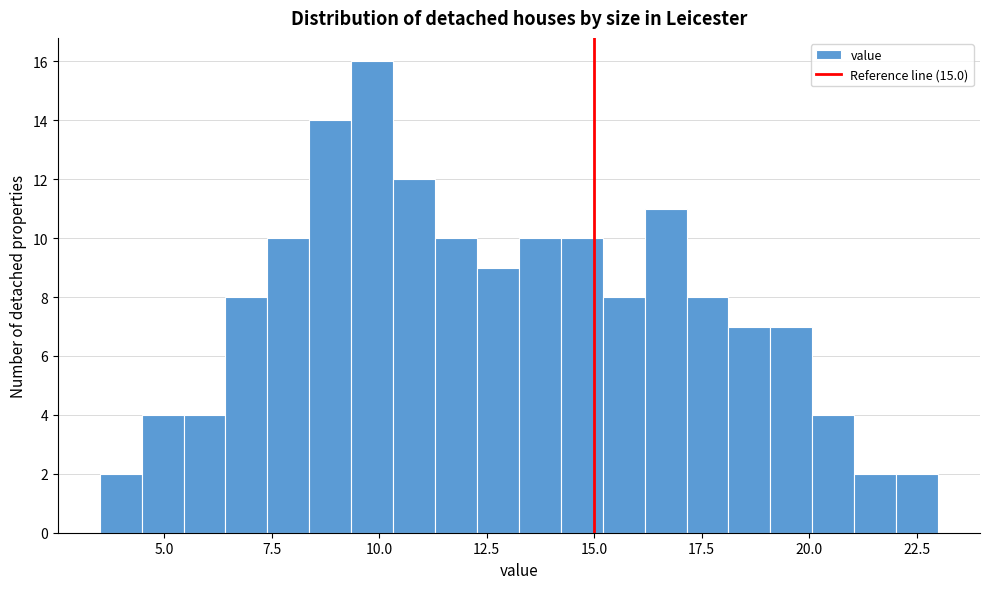

Around what value on the x-axis is the tallest bar? Give the approximate position of its centre, as read against the axis.

10.0